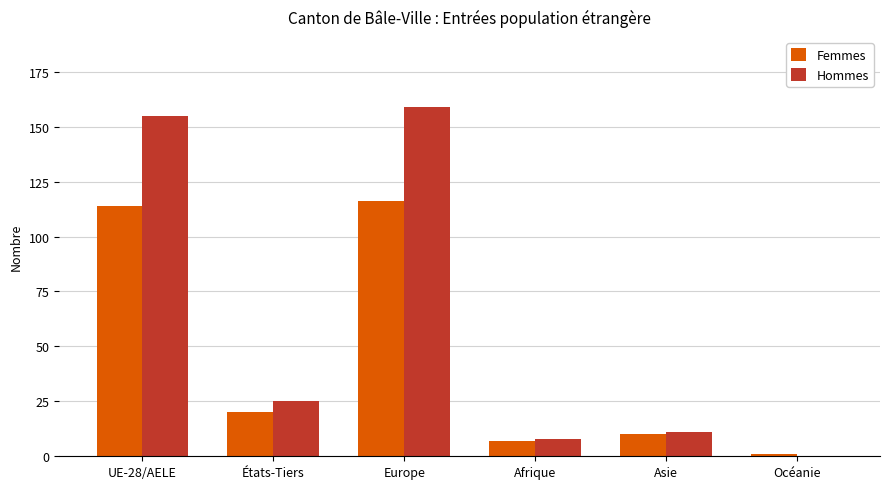

At which label is Hommes closest to 79?

États-Tiers